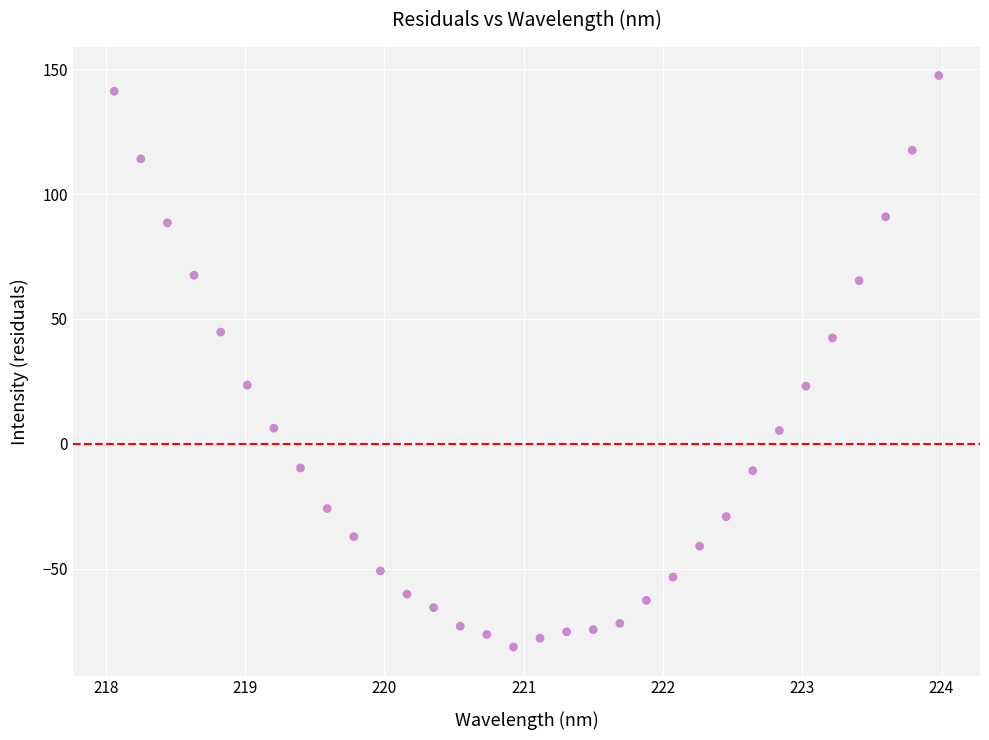

What is the range of X values (max minus min)?

5.9